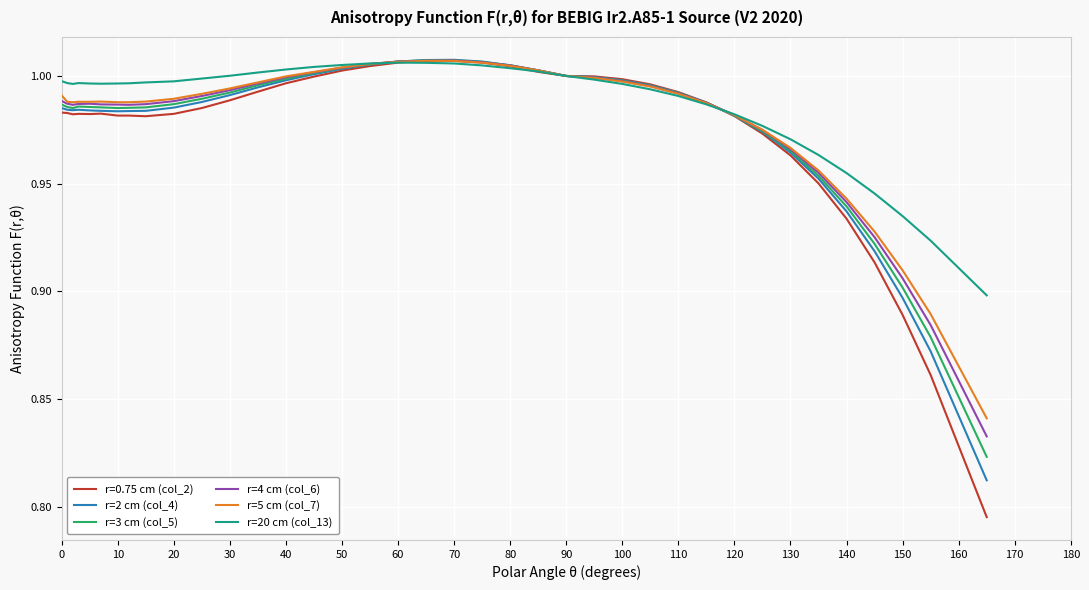

Which series has the largest range (max minus min)?

r=0.75 cm (col_2)